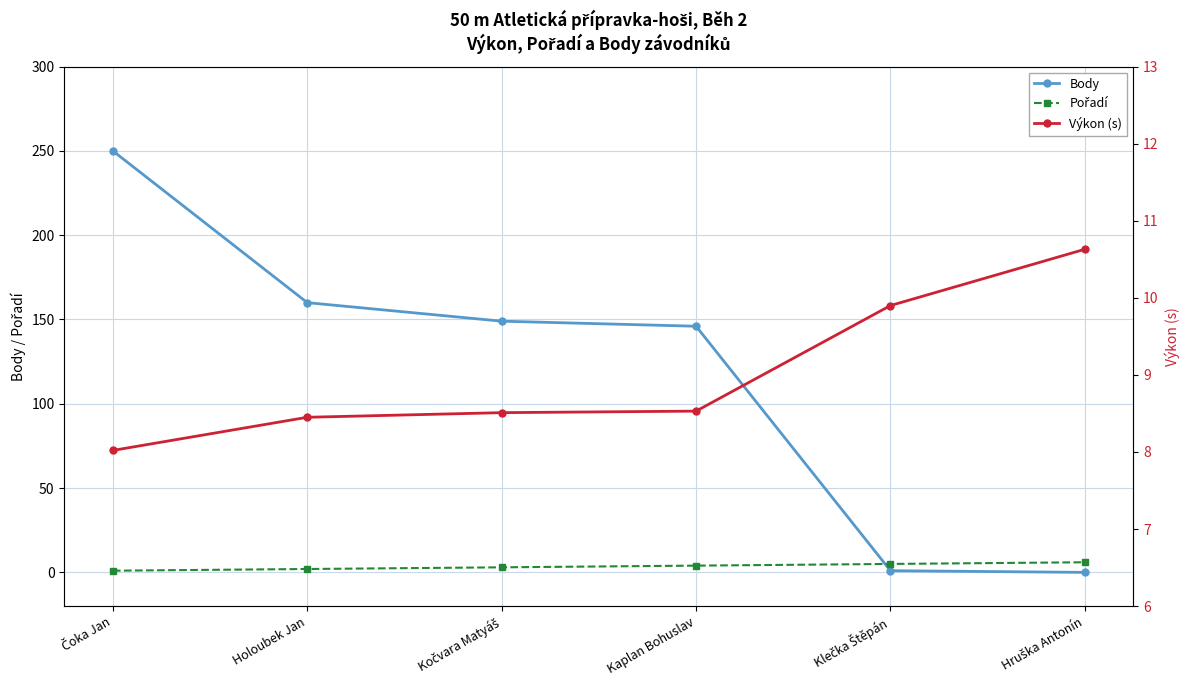

What is the sum of all Pořadí values?

21.0